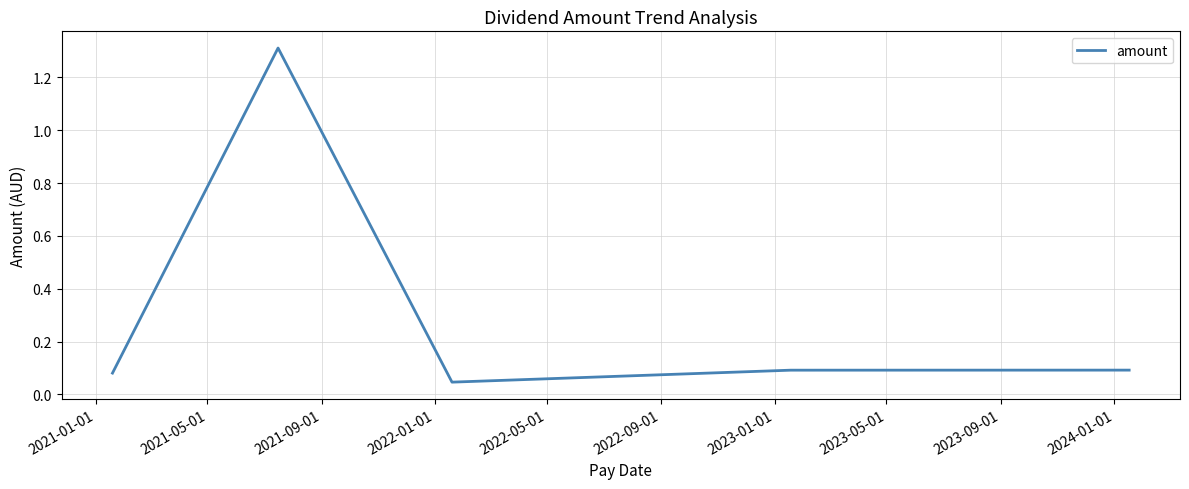

True or false: the data has more than 2 interior local peaks.

False